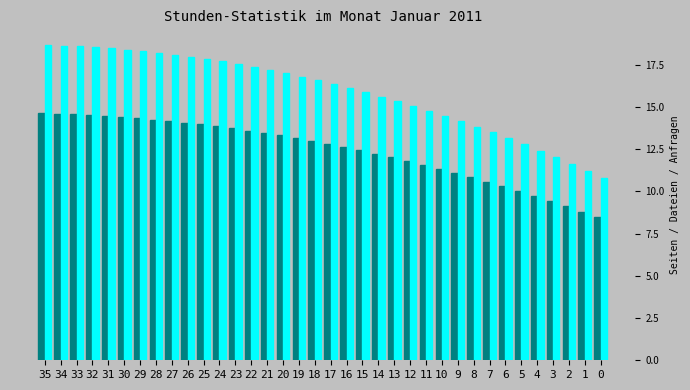

What is the smallest value displayed?

8.5